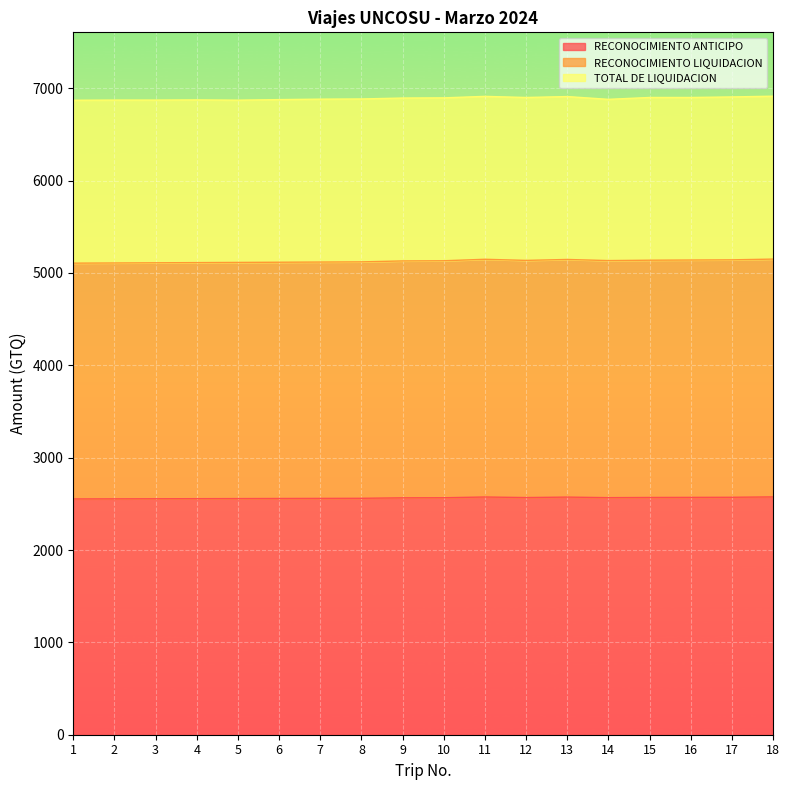

Which series changed the most between 12 and 16?

RECONOCIMIENTO LIQUIDACION